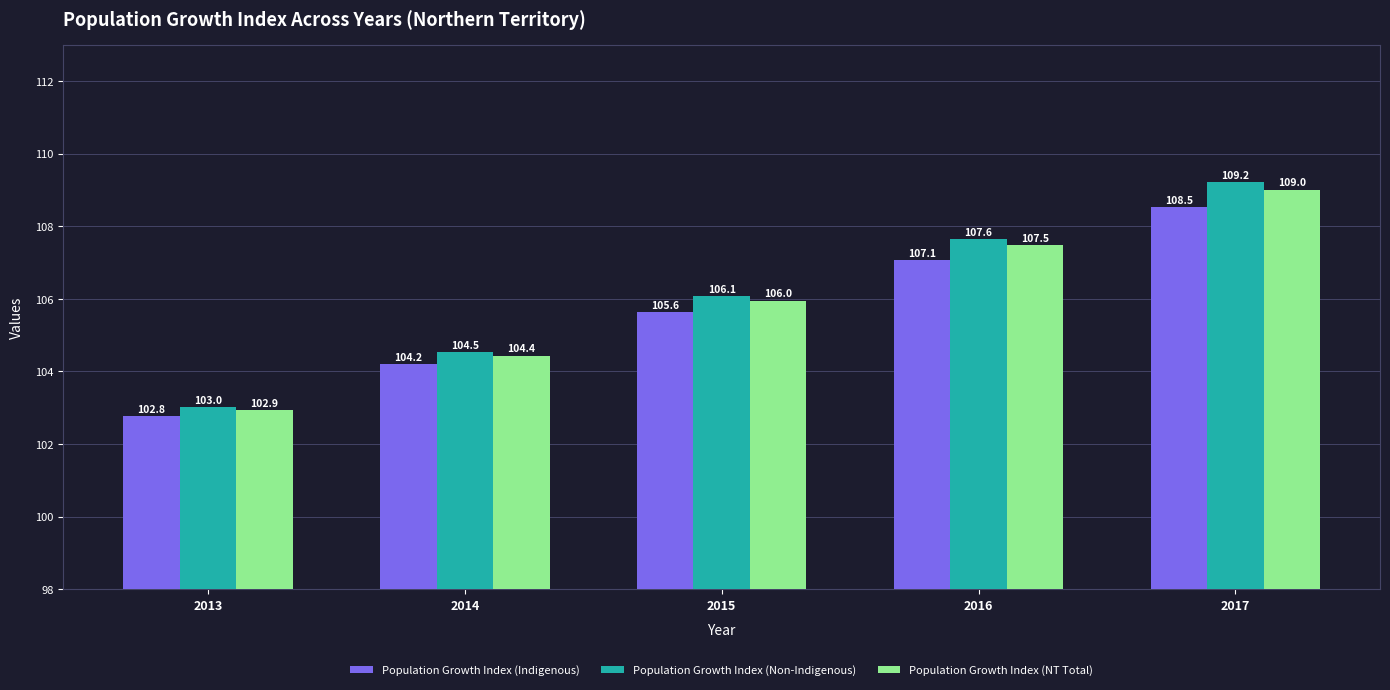

How many bars are there in total?

15